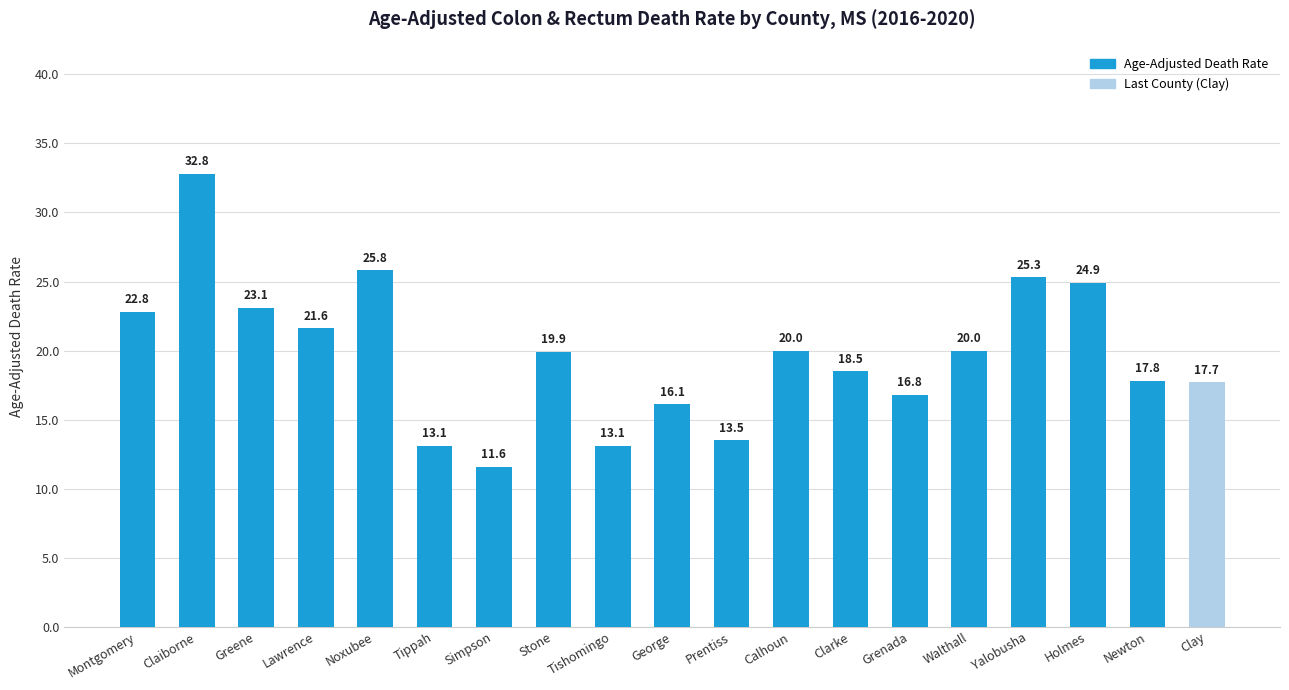

Reading left to right, what are all the values shown in this chart?

Montgomery=22.8	Claiborne=32.8	Greene=23.1	Lawrence=21.6	Noxubee=25.8	Tippah=13.1	Simpson=11.6	Stone=19.9	Tishomingo=13.1	George=16.1	Prentiss=13.5	Calhoun=20.0	Clarke=18.5	Grenada=16.8	Walthall=20.0	Yalobusha=25.3	Holmes=24.9	Newton=17.8	Clay=17.7